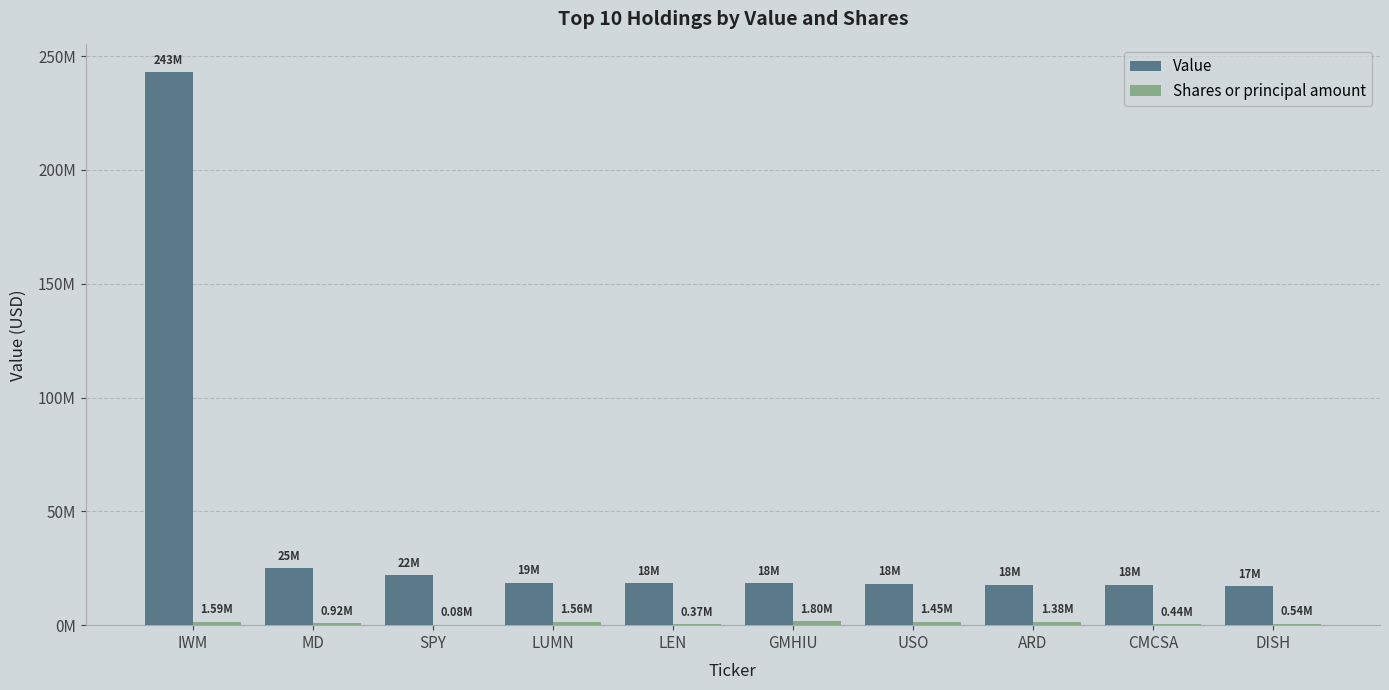

Does the chart contain stacked bars?

No